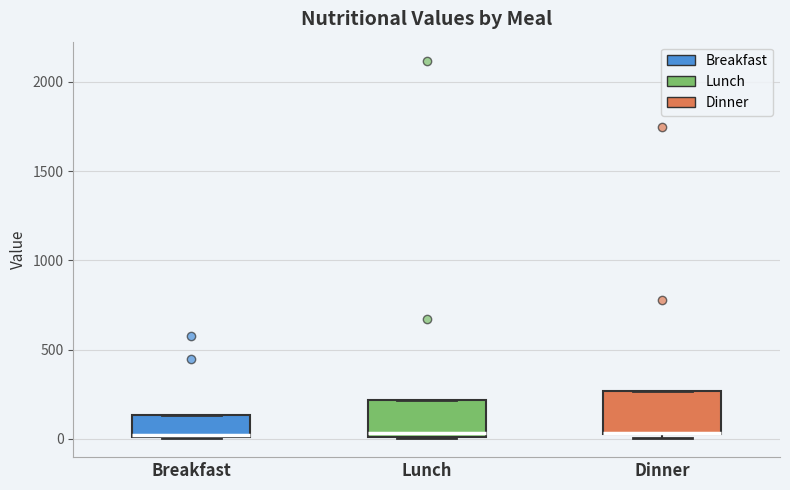

Where does the median line of the box for Lunch sit on the y-axis? The values are not printed on the chart, so give them approximately, as read against the axis.

50